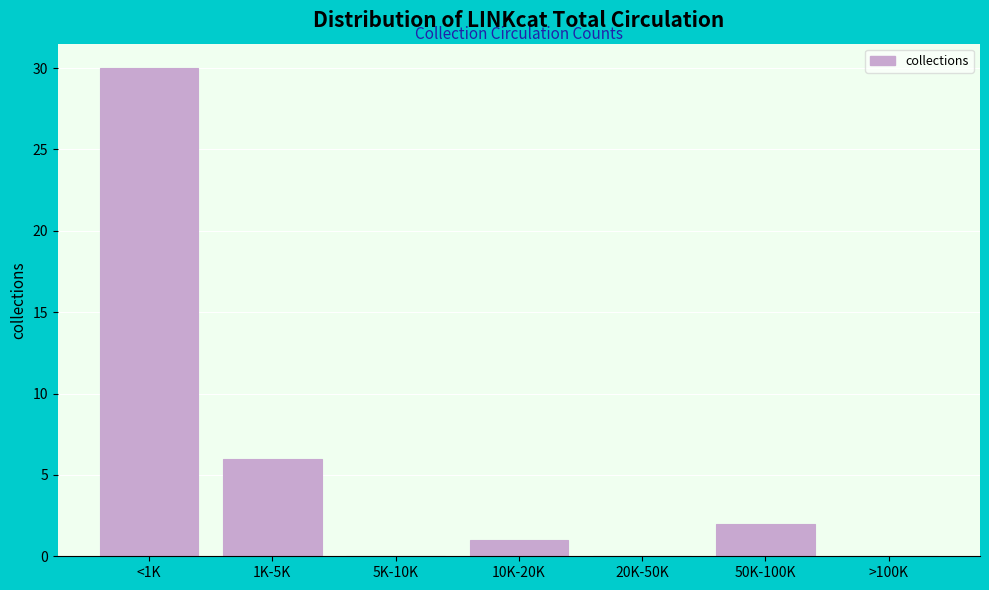

Reading right to left, transcribe all the data shown in this chart.

>100K=0	50K-100K=2	20K-50K=0	10K-20K=1	5K-10K=0	1K-5K=6	<1K=30